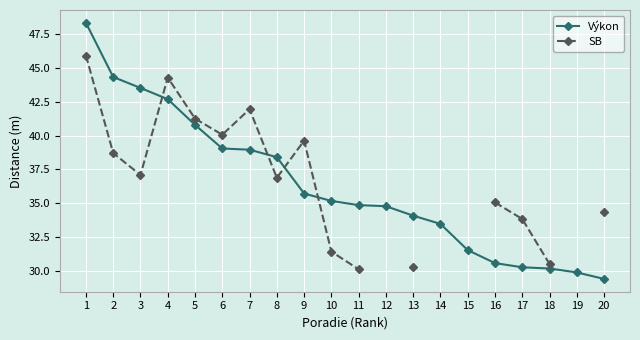

What is the difference between the Výkon values at 4 and 1?

5.7